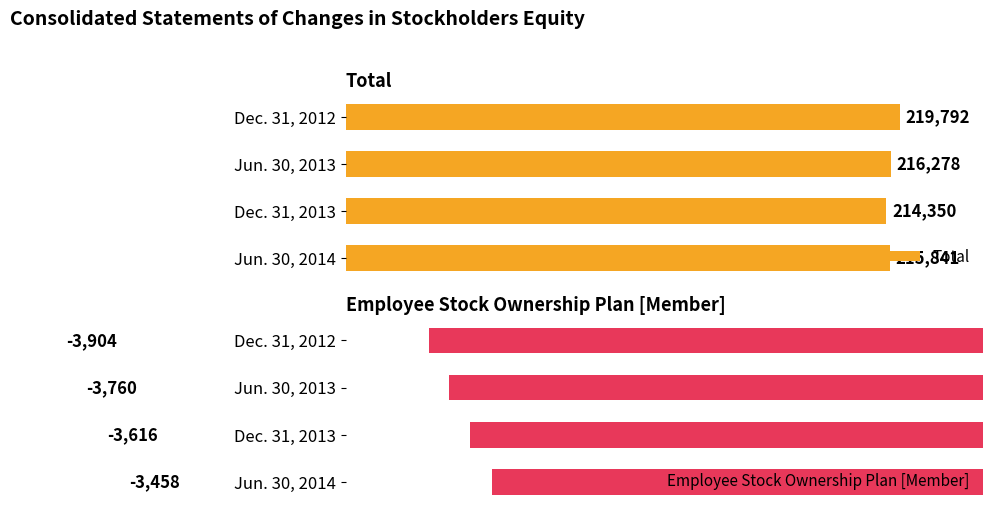

What is the highest value of the Employee Stock Ownership Plan [Member] series?

-3458